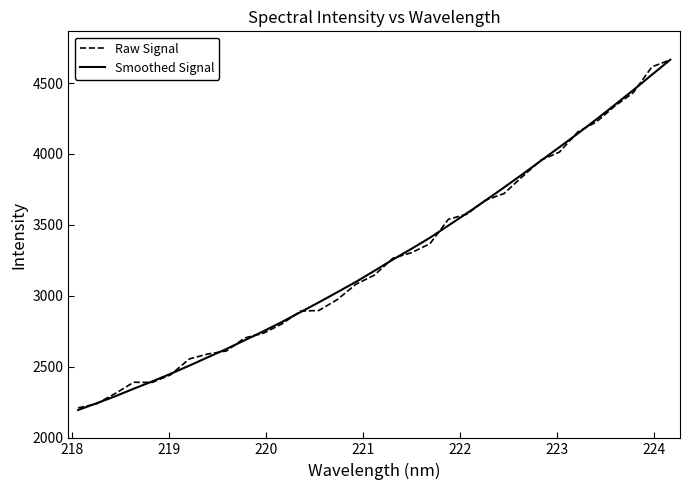

What is the lowest value of the Smoothed Signal series?

2194.9